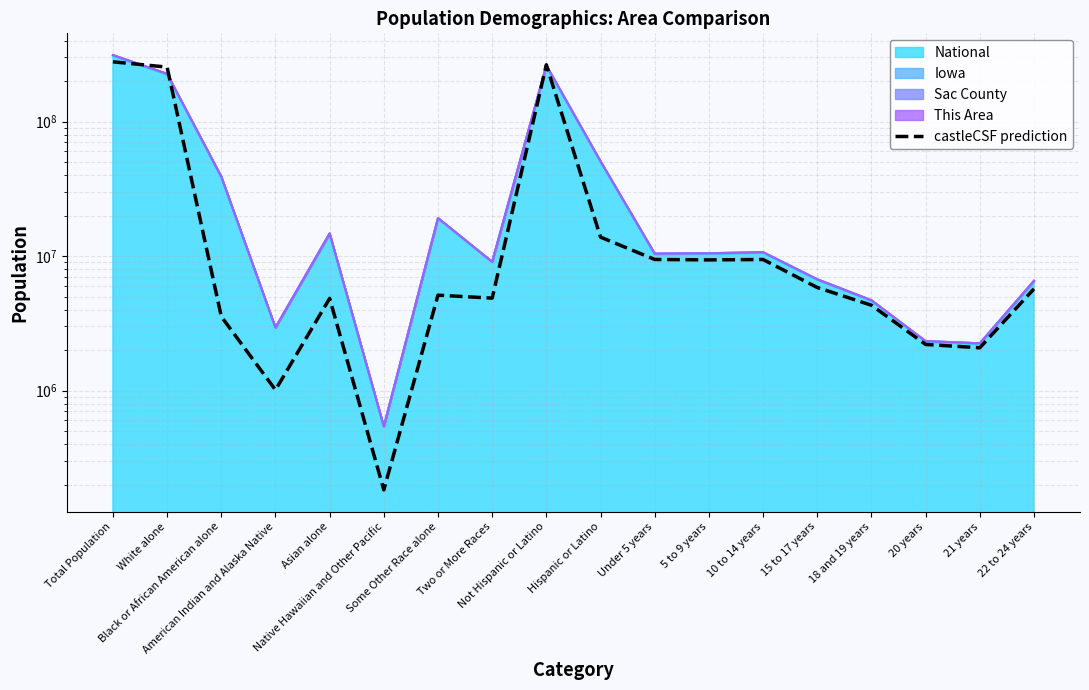

What is the difference between the second highest and second lowest values?

263036993.3